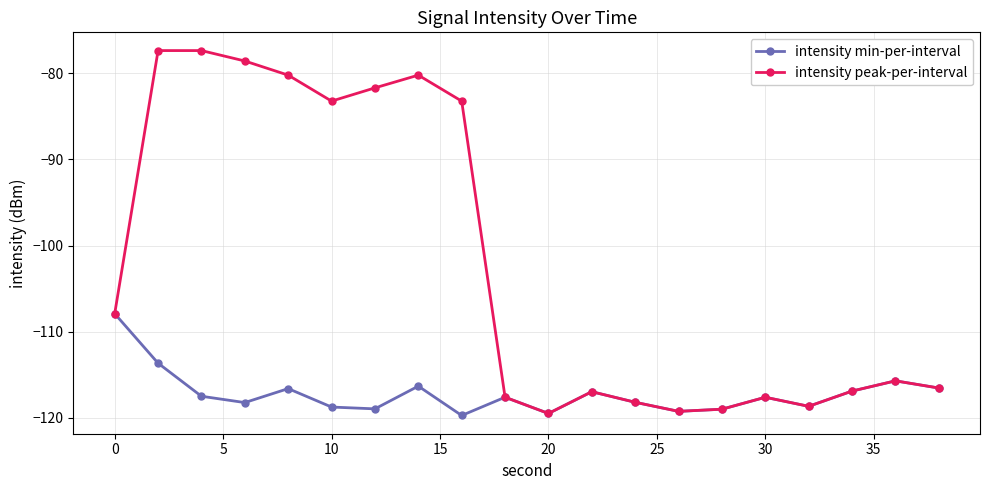

What is the value of the intensity peak-per-interval point at the 5th from the left?

-80.2